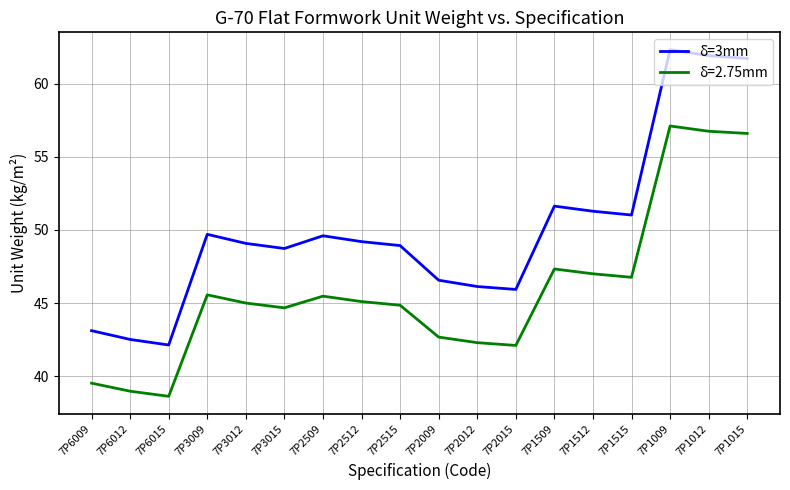

Rank the series at 7P2512 from highest to lowest value.

δ=3mm, δ=2.75mm